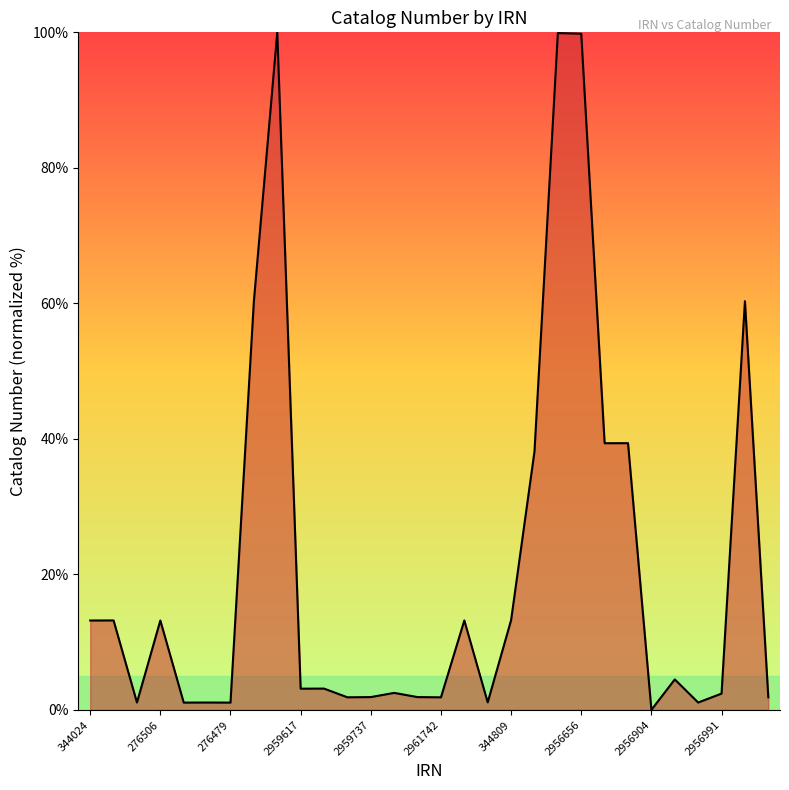

What is the greatest value displayed?

100.0